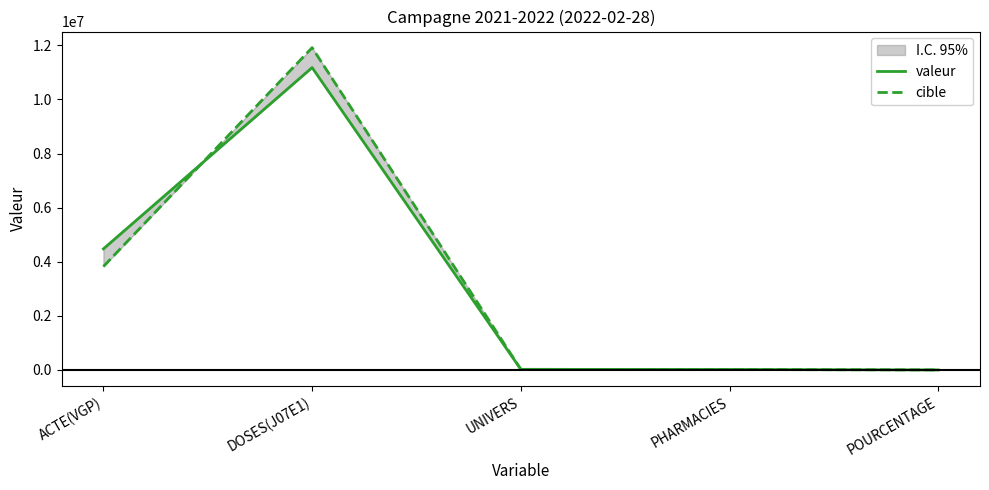

Is the value of valeur at ACTE(VGP) greater than the value of cible at POURCENTAGE?

Yes